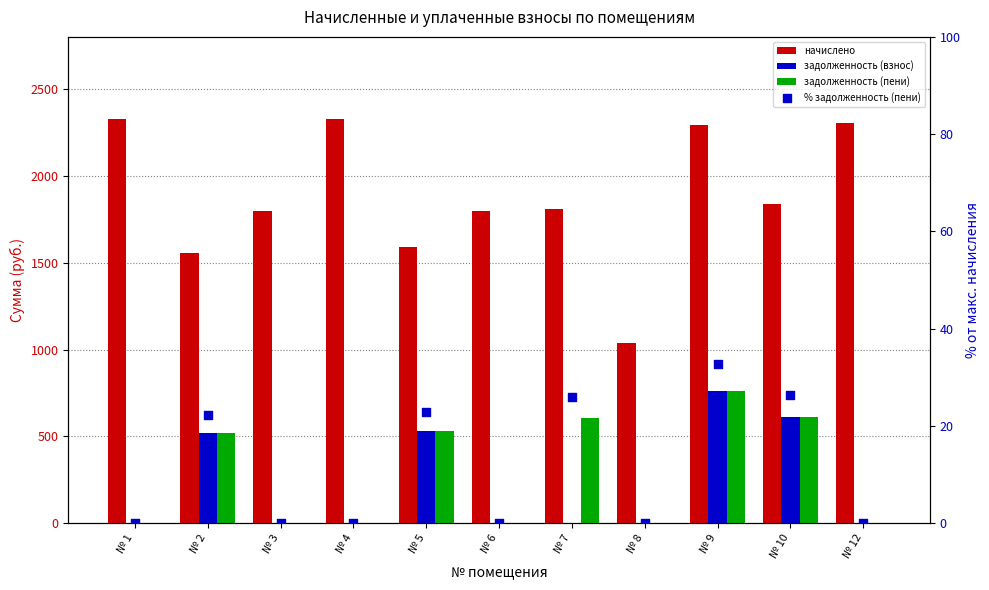

What are all the series names shown in the legend?

начислено, задолженность (взнос), задолженность (пени), % задолженность (пени)